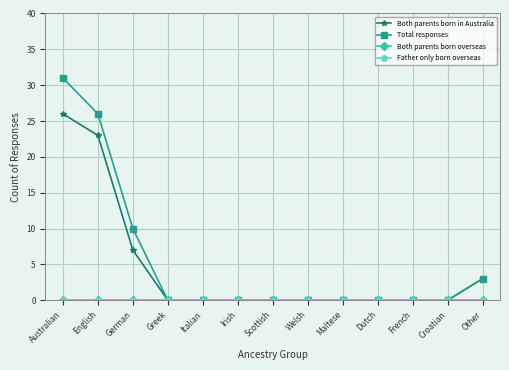

True or false: Both parents born overseas and Total responses cross at least once.

False